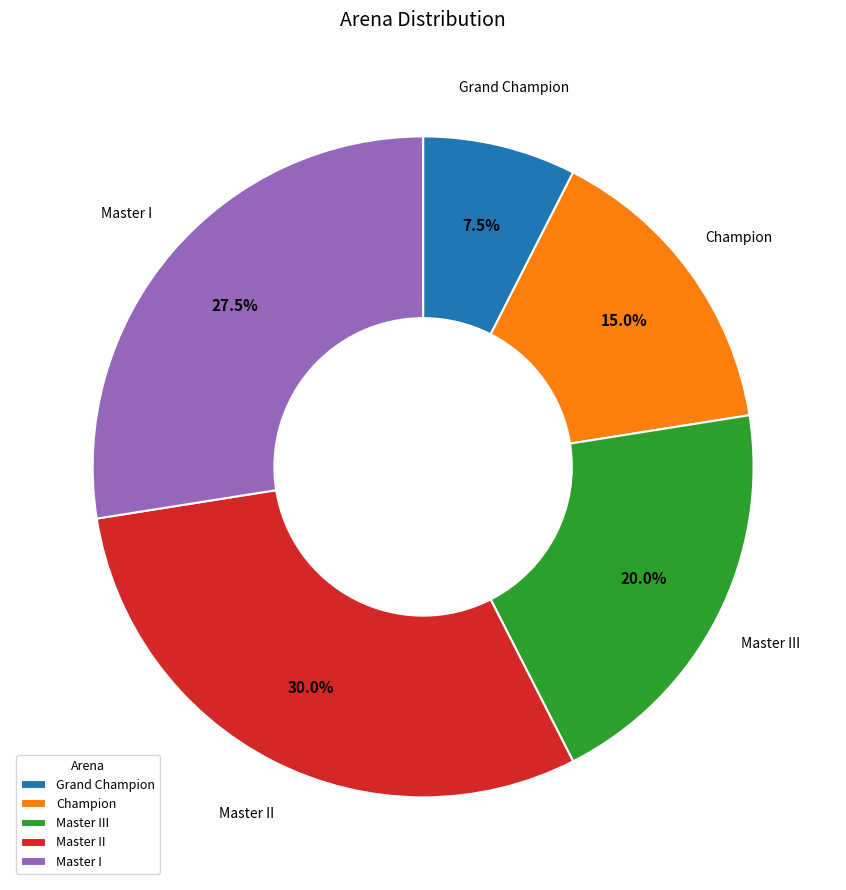

How many slices are in this pie chart?

5